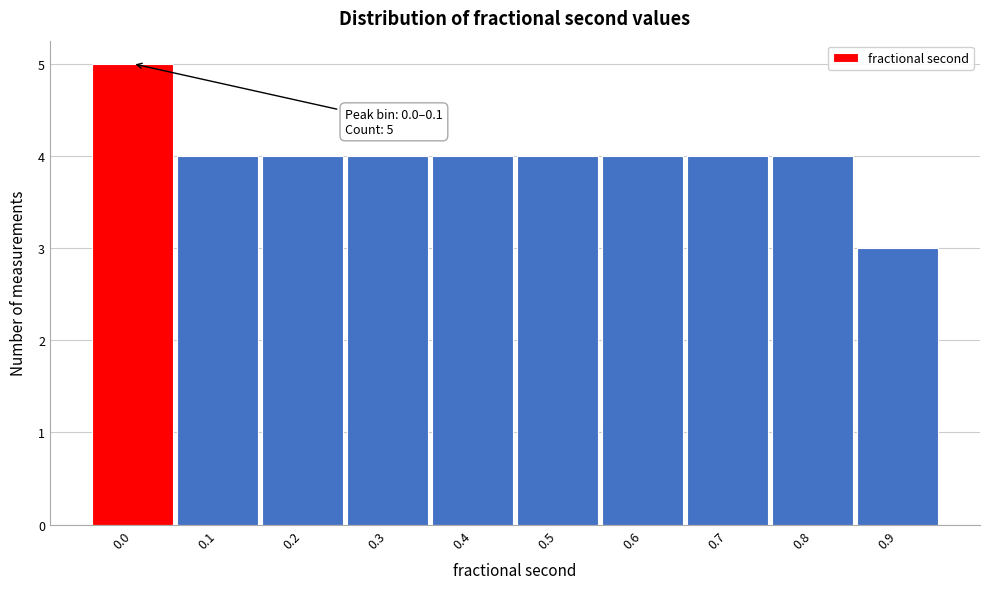

Reading left to right, transcribe all the data shown in this chart.

5	4	4	4	4	4	4	4	4	3